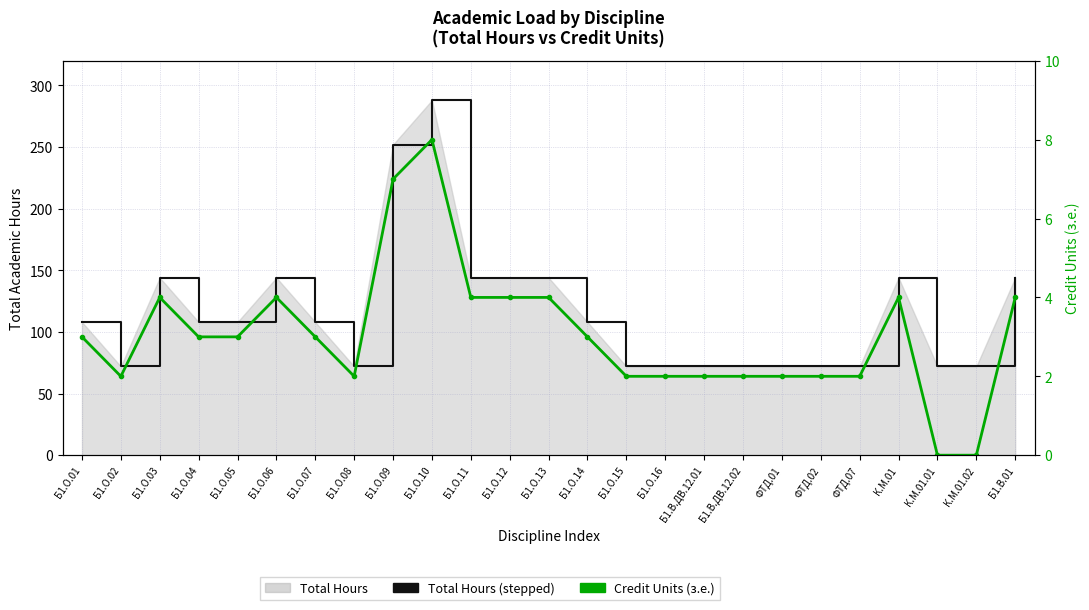

What is the label of the 5th point from the right?

ФТД.07